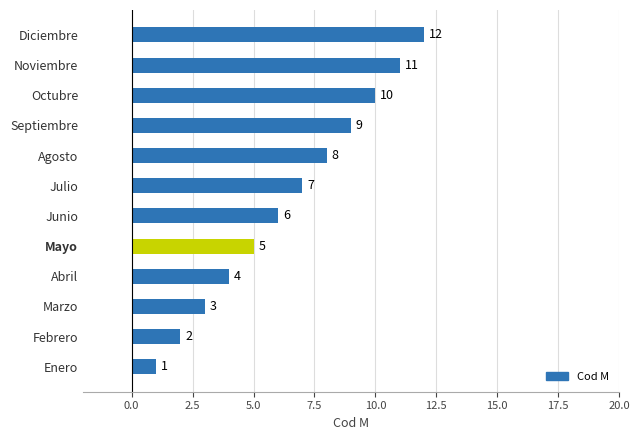

How many bars are there in total?

12